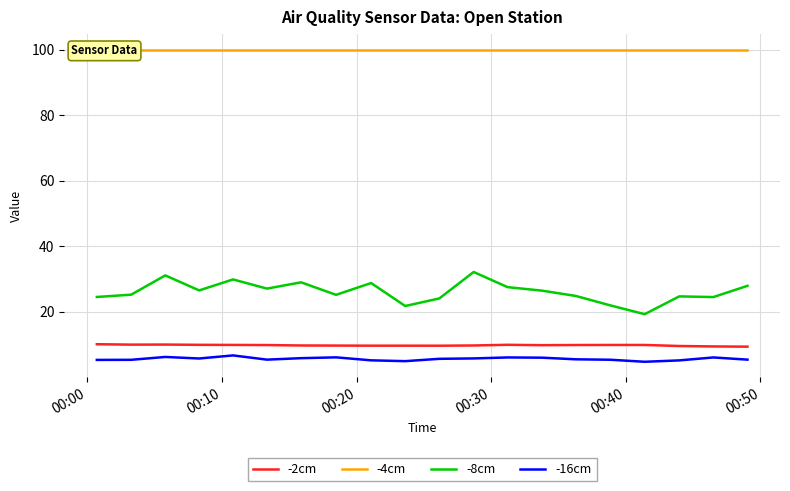

What is the maximum value shown in the chart?

100.0